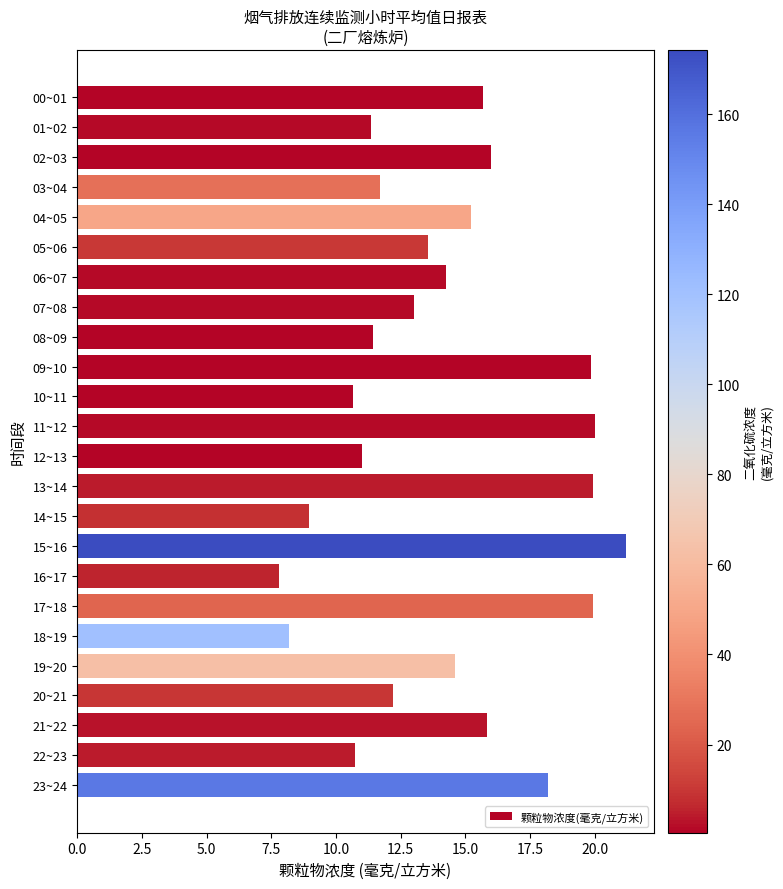

At which category does the chart reach its minimum across all series?

16~17